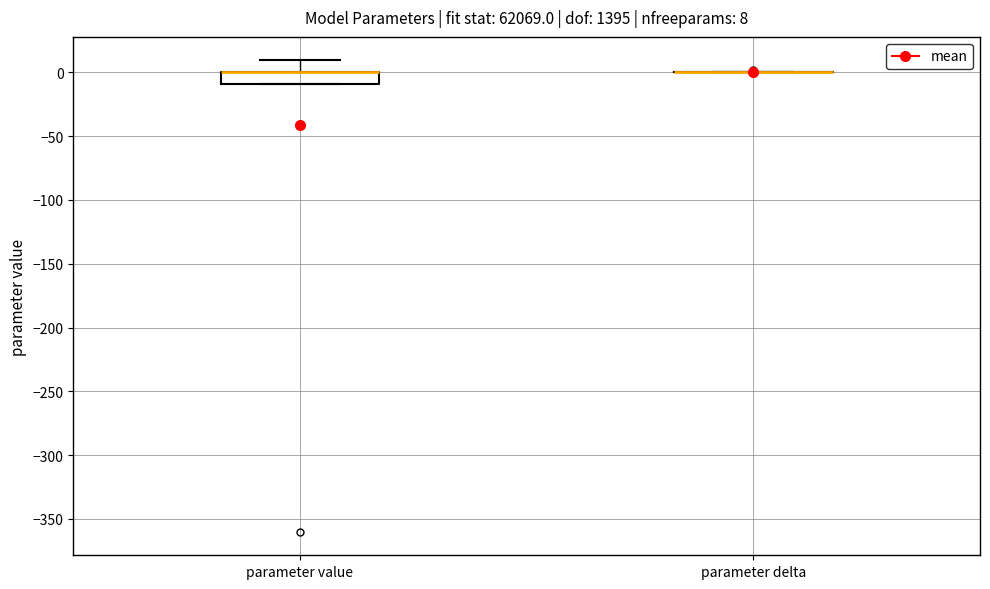

Comparing the boxes themselves (not the whiskers), which one is the tallest?

parameter value